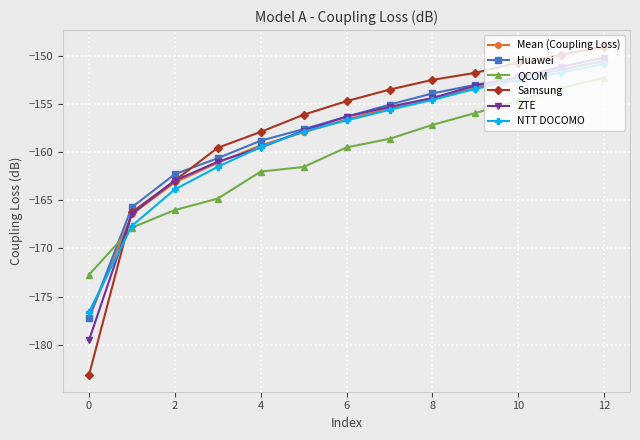

Which series has the largest total across all categories?

Samsung